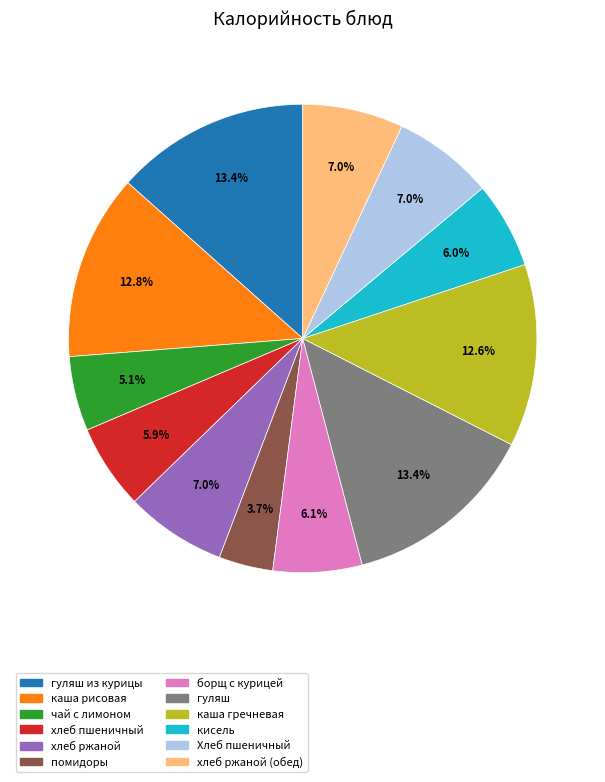

Does any single category account for the majority?

No